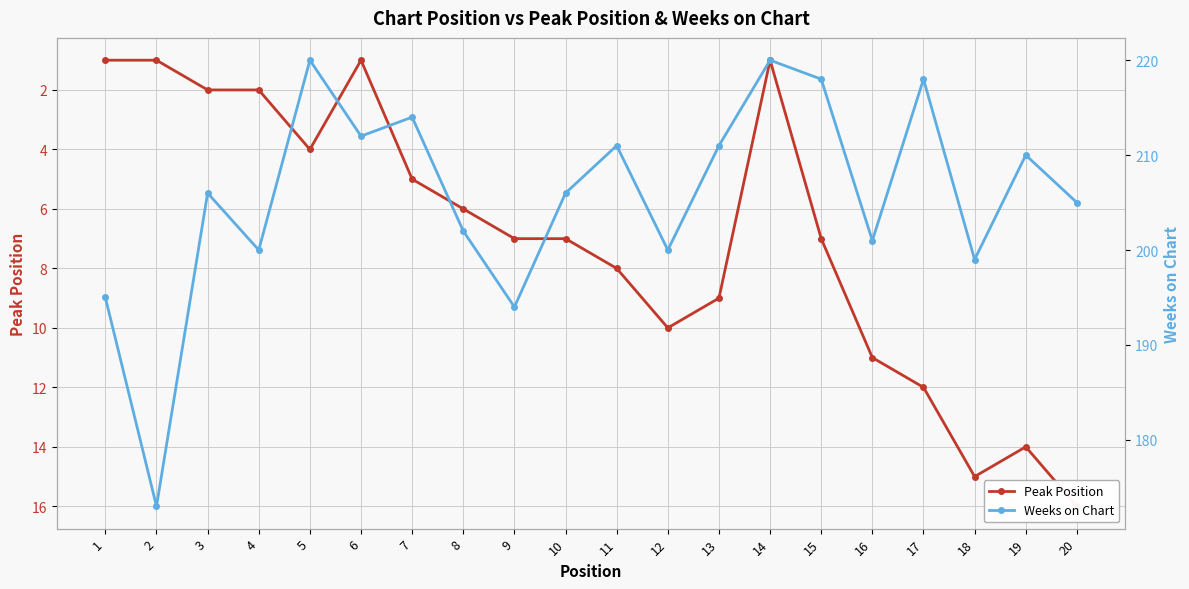

The Weeks on Chart series shows 214 at 7. True or false?

True